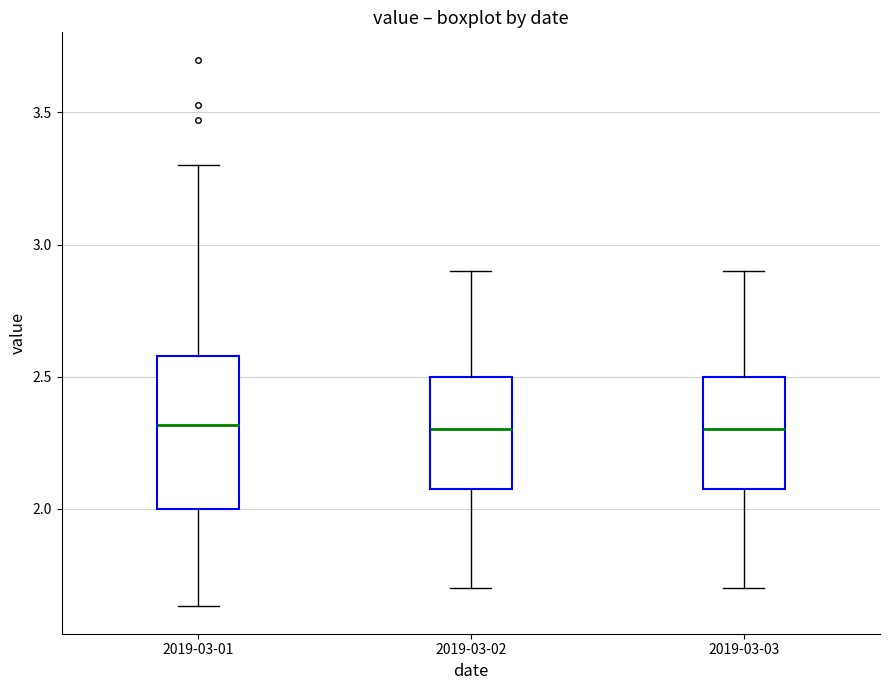

Reading left to right, read every box against the y-axis: the position of its median line, the range the box covers, and the ends of its whiskers. The values are not printed on the chart, so give them approximately, as read against the axis.

2019-03-01: median 2.30, box 2.00 to 2.60, whiskers 1.65 to 3.30
2019-03-02: median 2.30, box 2.10 to 2.50, whiskers 1.70 to 2.90
2019-03-03: median 2.30, box 2.10 to 2.50, whiskers 1.70 to 2.90